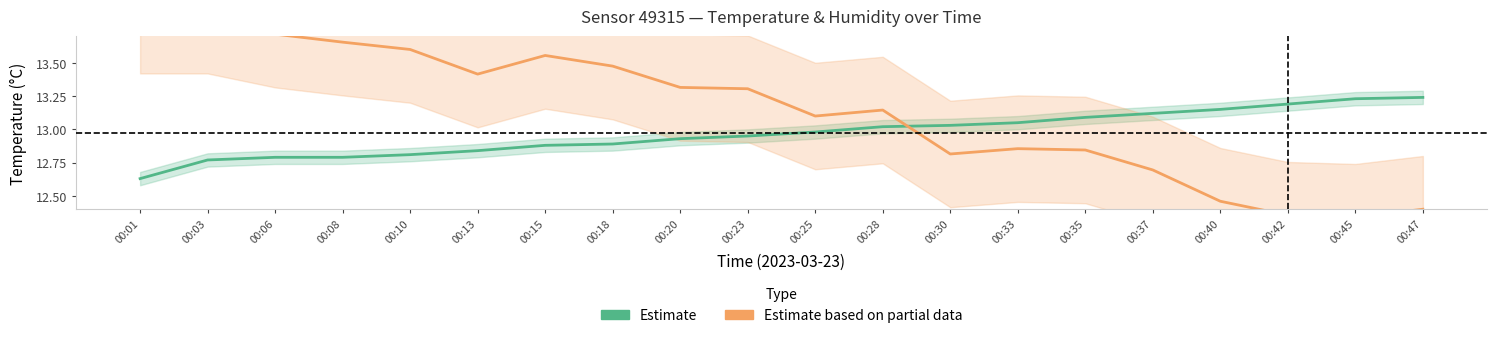

Reading left to right, what are all the values shown in this chart?

Estimate (temperature °C): 00:01=12.6	00:03=12.8	00:06=12.8	00:08=12.8	00:10=12.8	00:13=12.8	00:15=12.9	00:18=12.9	00:20=12.9	00:23=12.9	00:25=13.0	00:28=13.0	00:30=13.0	00:33=13.1	00:35=13.1	00:37=13.1	00:40=13.2	00:42=13.2	00:45=13.2	00:47=13.2
Estimate based on partial data (humidity %): 00:01=13.8	00:03=13.8	00:06=13.7	00:08=13.7	00:10=13.6	00:13=13.4	00:15=13.6	00:18=13.5	00:20=13.3	00:23=13.3	00:25=13.1	00:28=13.1	00:30=12.8	00:33=12.9	00:35=12.8	00:37=12.7	00:40=12.5	00:42=12.4	00:45=12.3	00:47=12.4